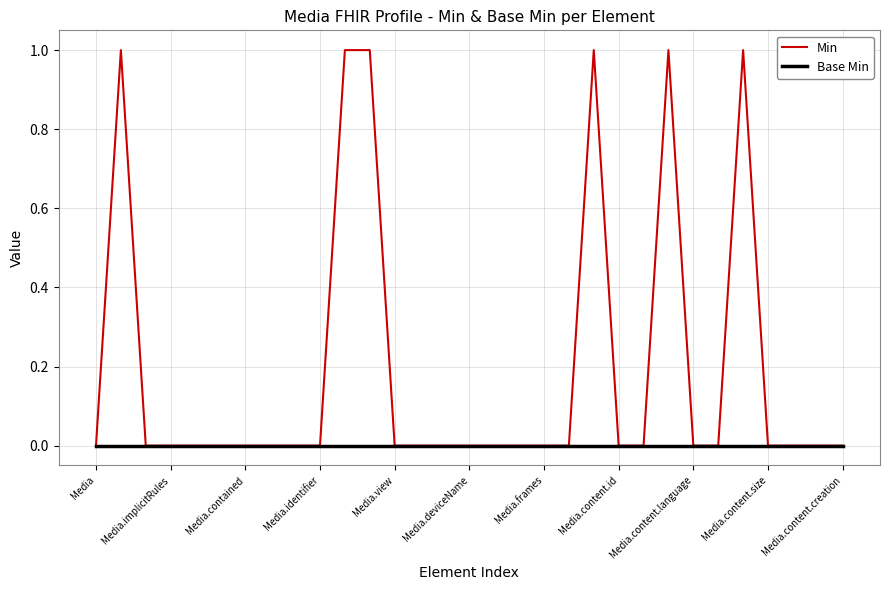

Rank the series by their maximum value, from highest to lowest.

Min, Base Min